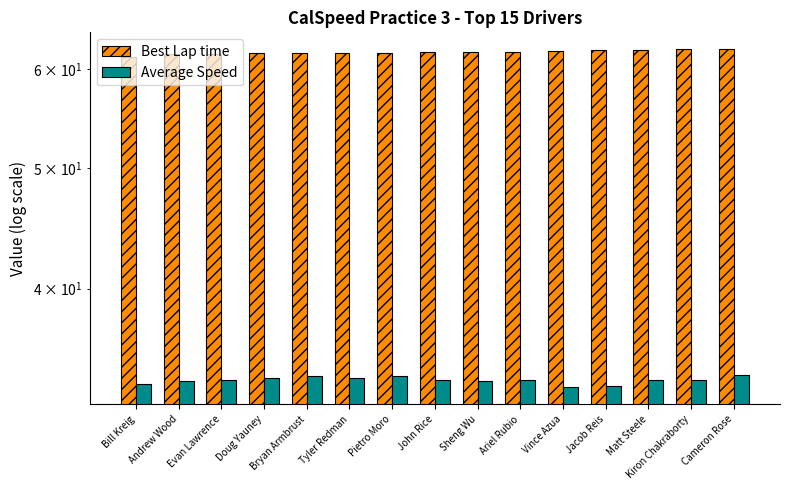

Does the chart contain stacked bars?

No